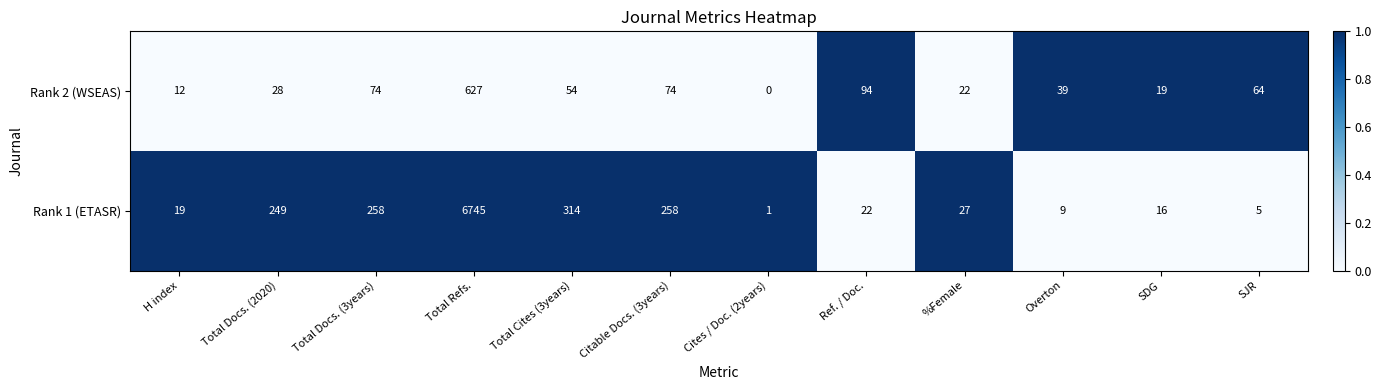

Rank the series by their maximum value, from highest to lowest.

Rank 1 (ETASR), Rank 2 (WSEAS)